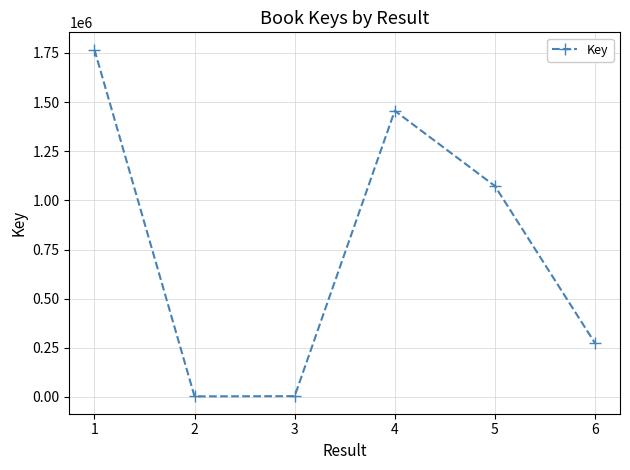

What is the maximum value shown in the chart?

1766203